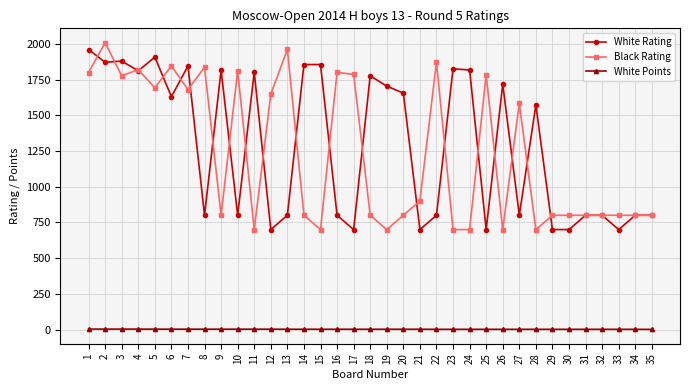

Is it true that Black Rating equals 1800.0 at 16?

True